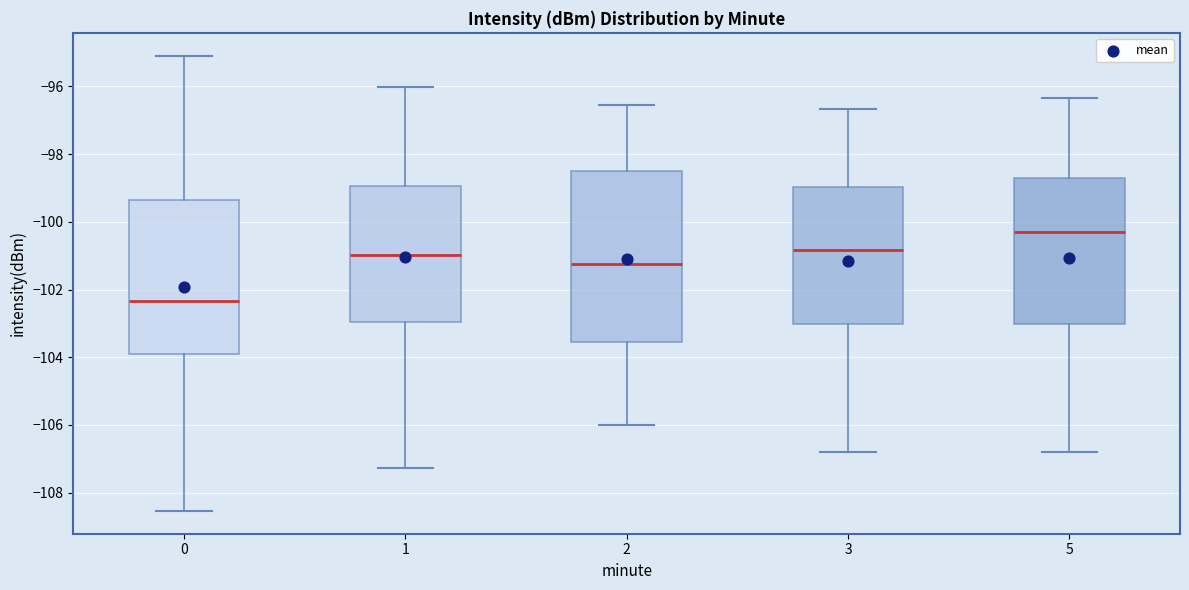

Reading left to right, transcribe this box plot: for each box, give where its median line is, the range the box spans, and where its two whiskers end, as read against the y-axis. The values are not printed on the chart, so give them approximately, as read against the axis.

0: median -102.4, box -104.0 to -99.4, whiskers -108.6 to -95.0
1: median -101.0, box -103.0 to -99.0, whiskers -107.2 to -96.0
2: median -101.2, box -103.6 to -98.6, whiskers -106.0 to -96.6
3: median -100.8, box -103.0 to -99.0, whiskers -106.8 to -96.6
5: median -100.2, box -103.0 to -98.8, whiskers -106.8 to -96.4